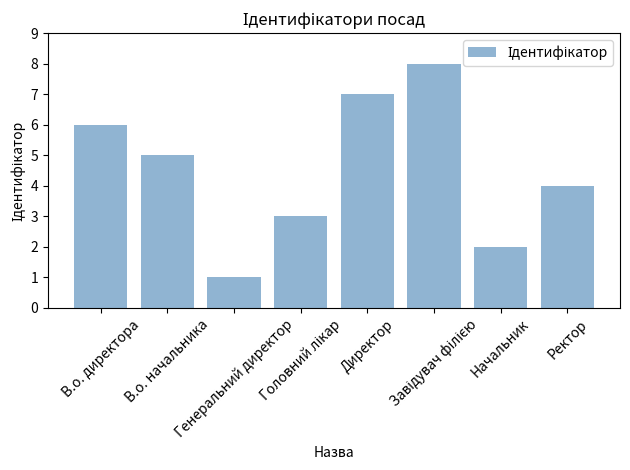

What is the sum of all values?

36